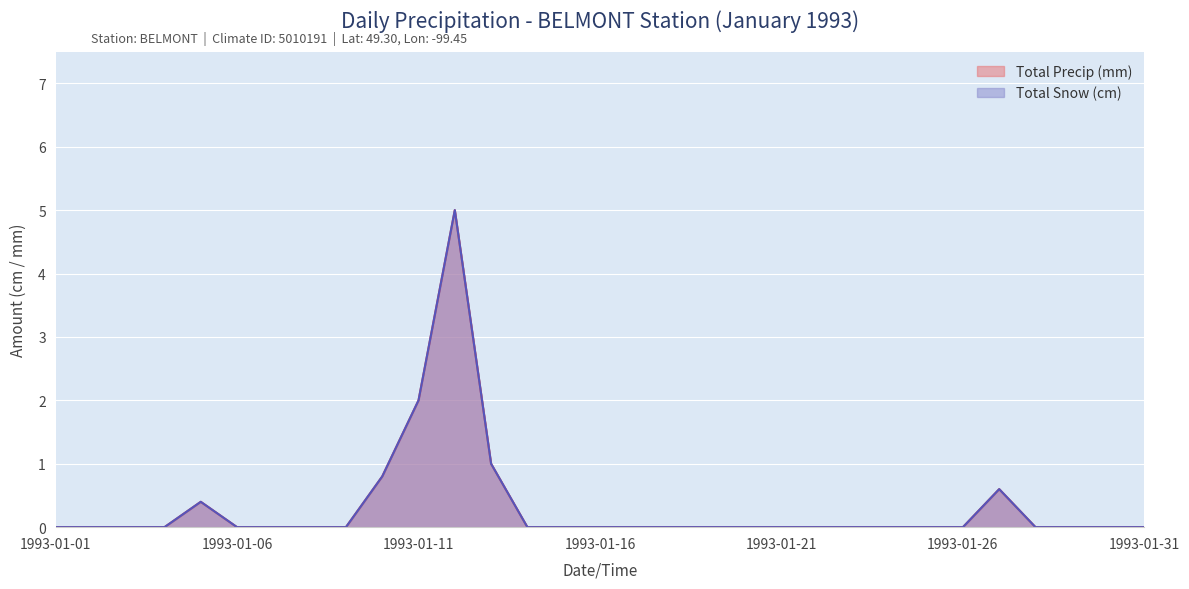

Which label corresponds to the largest value in the chart?

1993-01-12